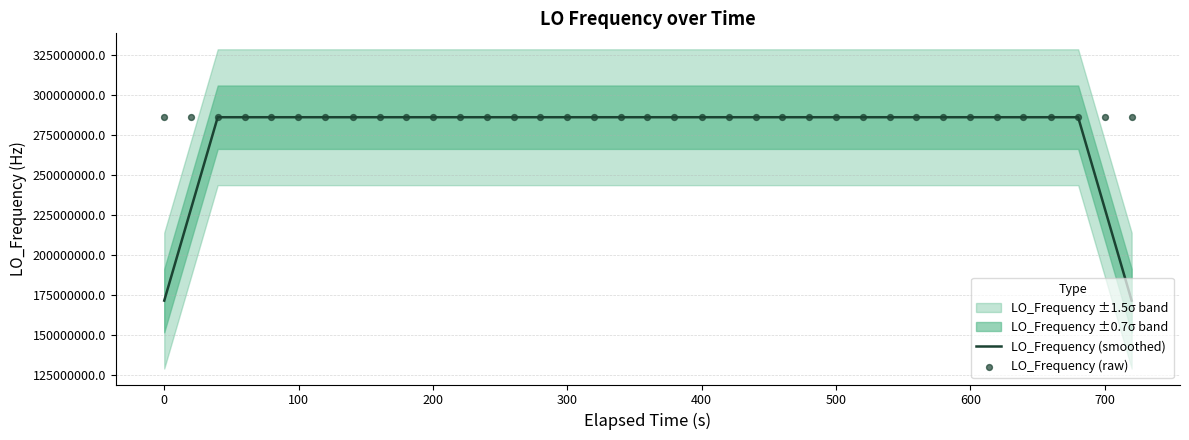

What is the highest value of the LO_Frequency (smoothed) series?

286047001.2